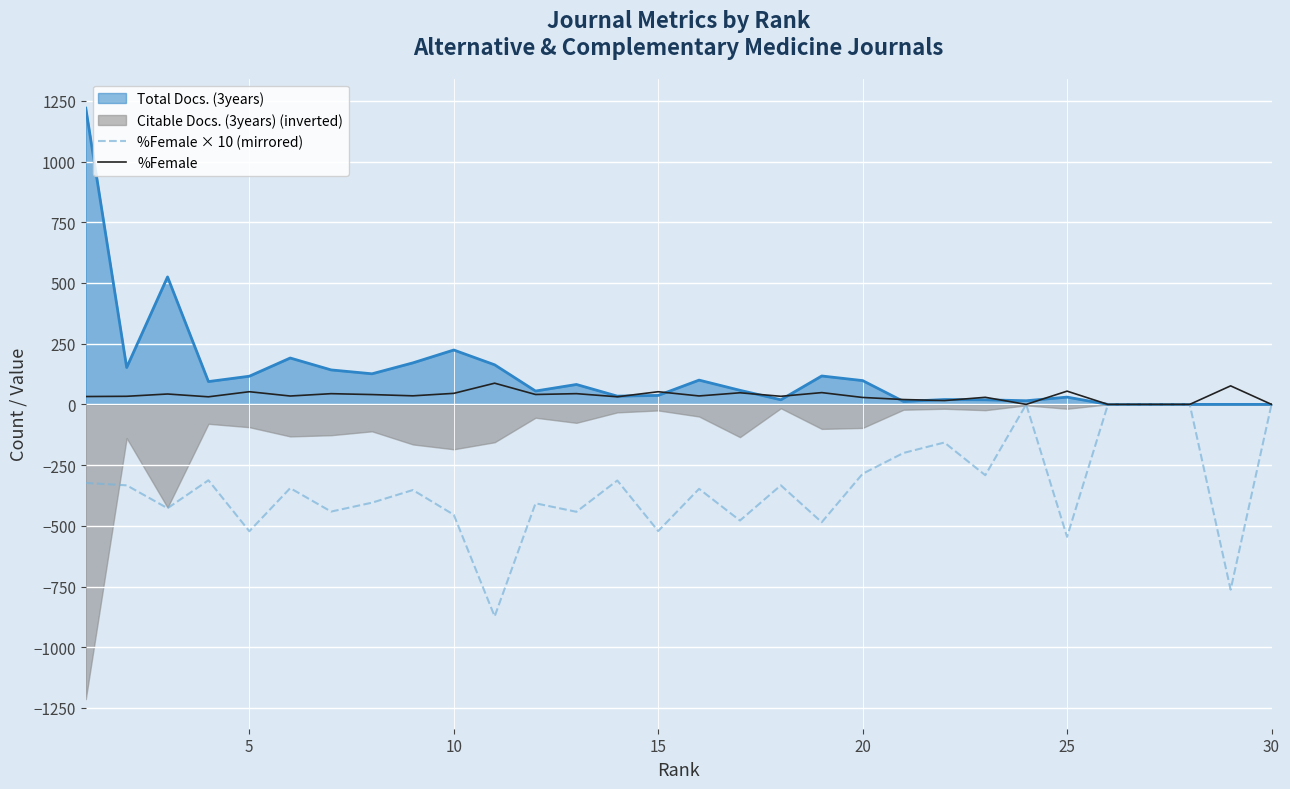

How many positive values does the %Female series have?

25